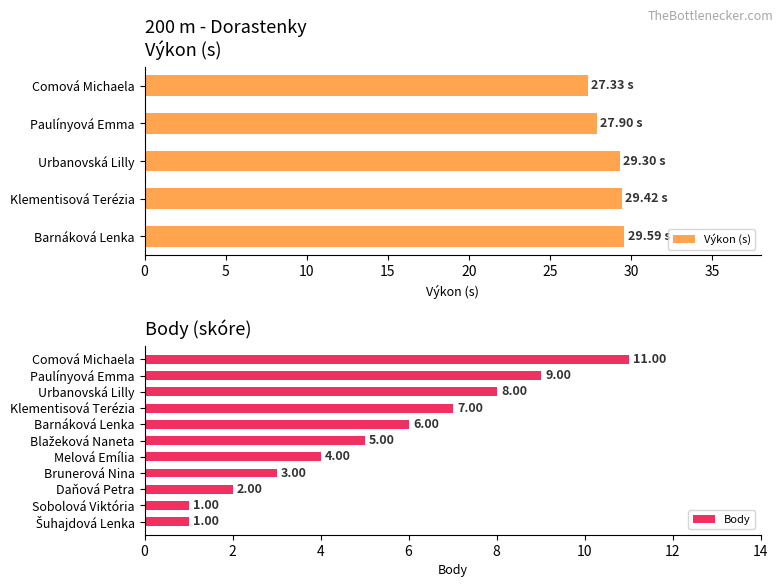

What is the average value of the Výkon (s) series?

28.7